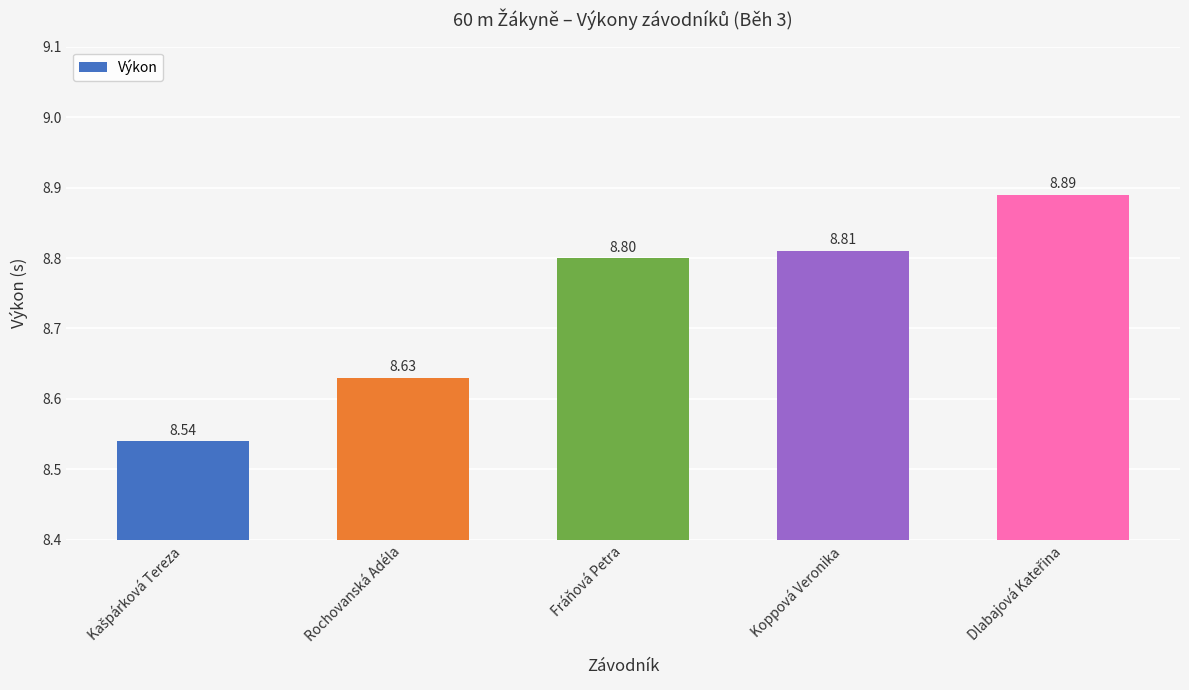

The value at Koppová Veronika is 8.8. True or false?

True